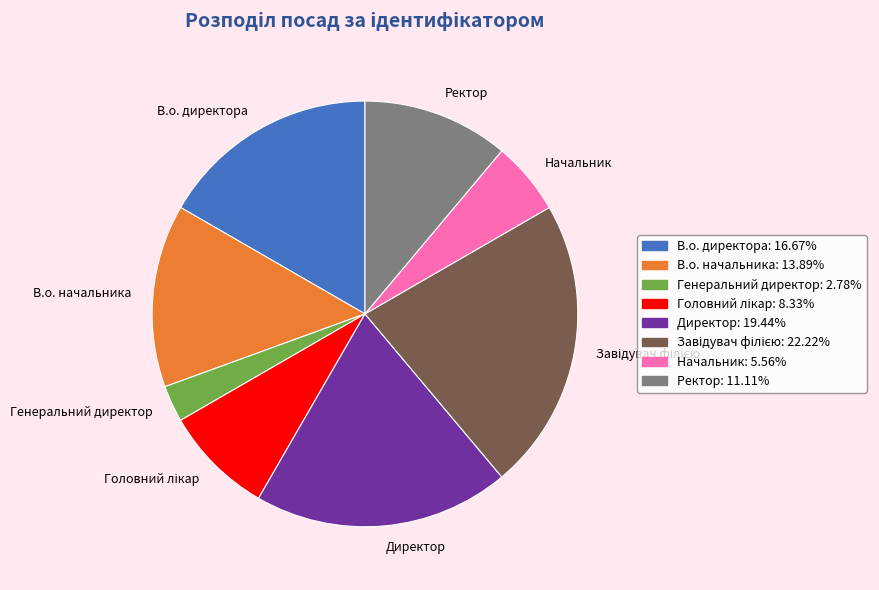

Is В.о. начальника the majority of the pie?

No